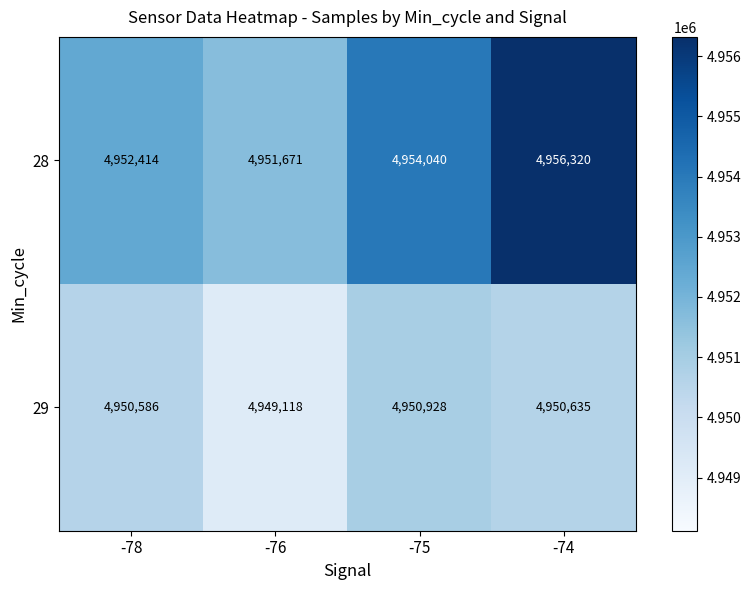

Where is 29 nearest to the value 4950023?

-78